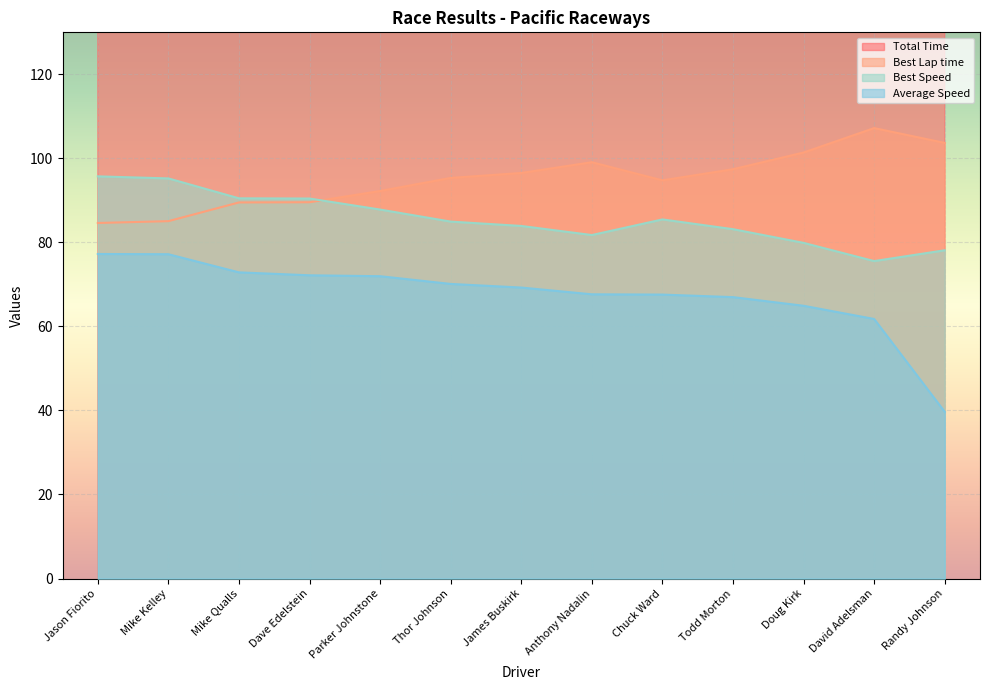

True or false: Best Speed and Total Time intersect in this chart.

False